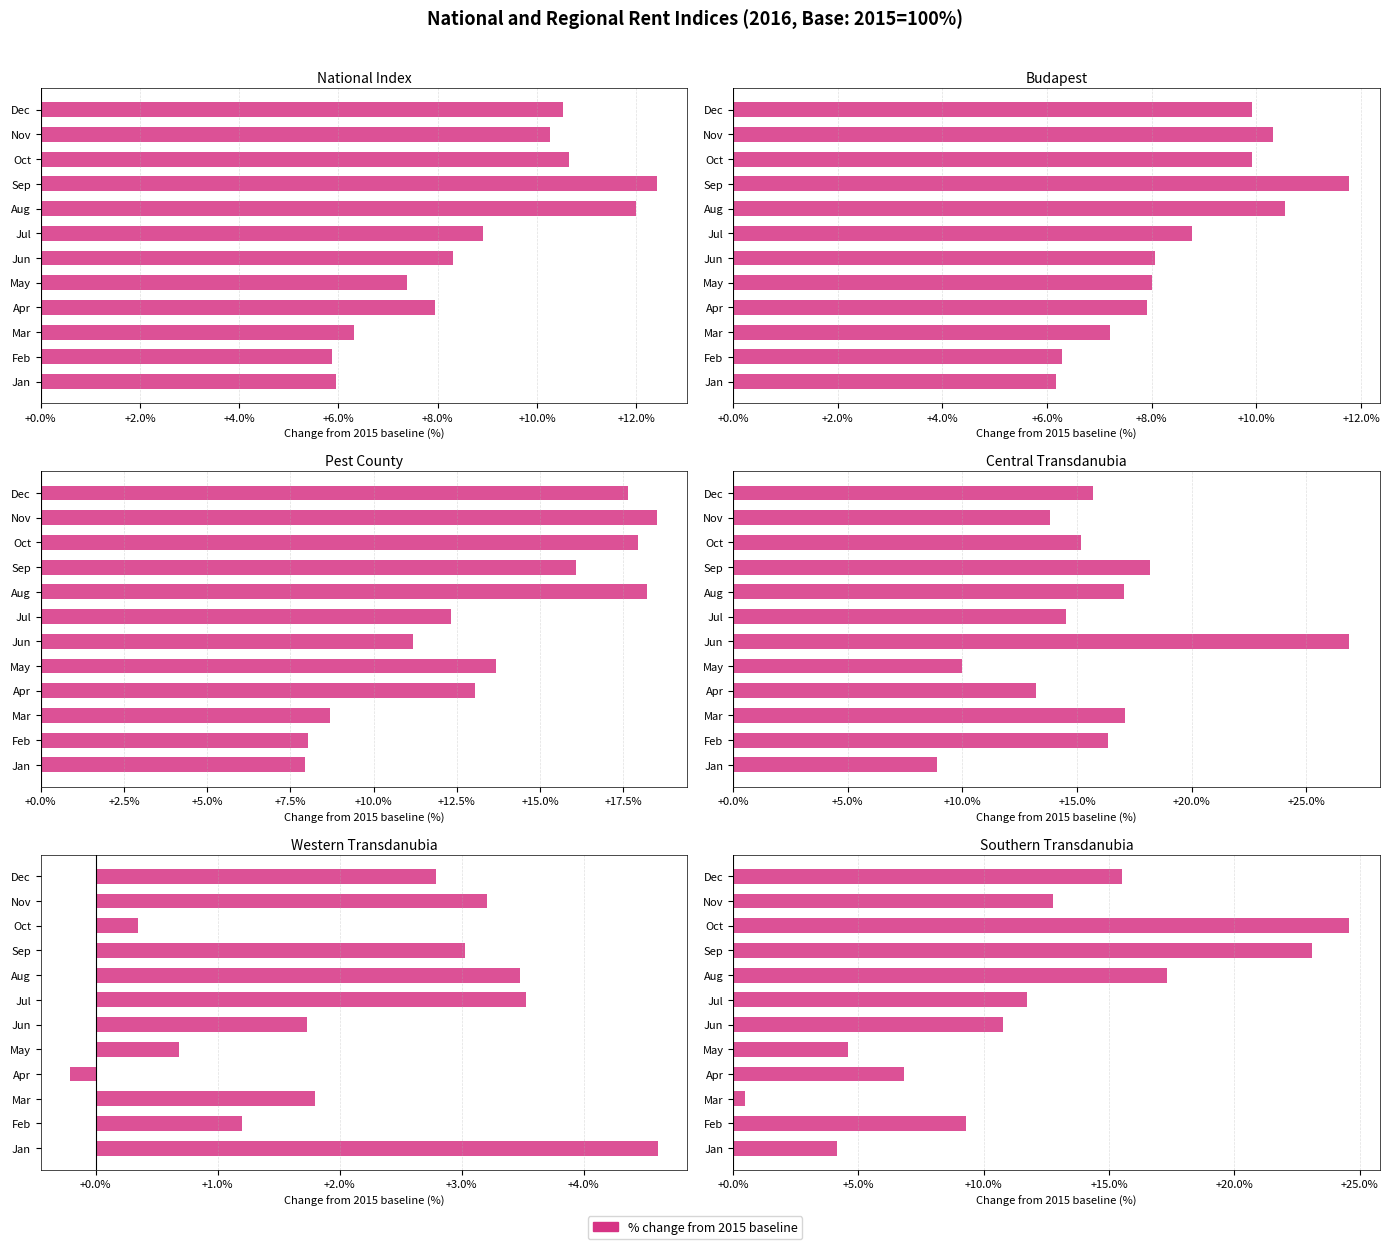

Reading right to left, list all the values displayed in this chart.

National: 10.5	10.3	10.7	12.4	12.0	8.9	8.3	7.4	8.0	6.3	5.9	6.0
Budapest: 9.9	10.3	9.9	11.8	10.5	8.8	8.1	8.0	7.9	7.2	6.3	6.2
Pest: 17.7	18.5	17.9	16.1	18.2	12.3	11.2	13.7	13.0	8.7	8.0	7.9
Central Transdanubia: 15.7	13.8	15.2	18.2	17.0	14.5	26.9	10.0	13.2	17.1	16.3	8.9
Western Transdanubia: 2.8	3.2	0.3	3.0	3.5	3.5	1.7	0.7	-0.2	1.8	1.2	4.6
Southern Transdanubia: 15.5	12.8	24.6	23.1	17.3	11.7	10.8	4.6	6.8	0.5	9.3	4.2